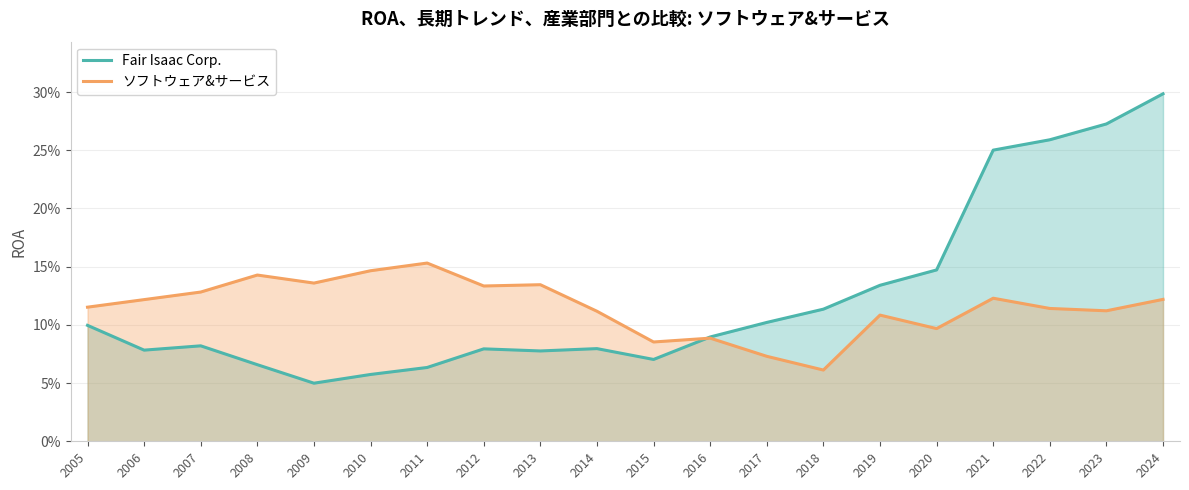

Reading left to right, list all the values displayed in this chart.

Fair Isaac Corp.: 0.1	0.1	0.1	0.1	0.0	0.1	0.1	0.1	0.1	0.1	0.1	0.1	0.1	0.1	0.1	0.1	0.3	0.3	0.3	0.3
ソフトウェア&サービス: 0.1	0.1	0.1	0.1	0.1	0.1	0.2	0.1	0.1	0.1	0.1	0.1	0.1	0.1	0.1	0.1	0.1	0.1	0.1	0.1